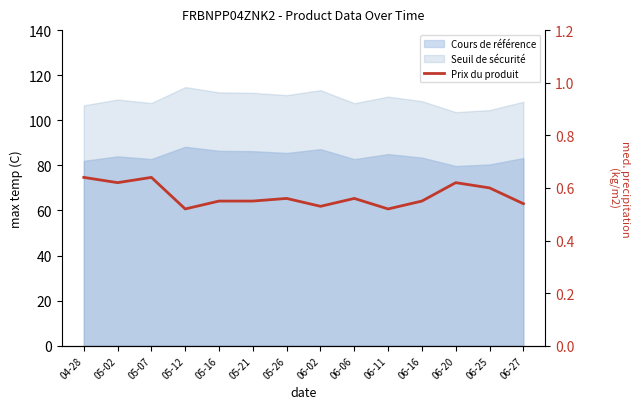

How many data points does each series have?

14